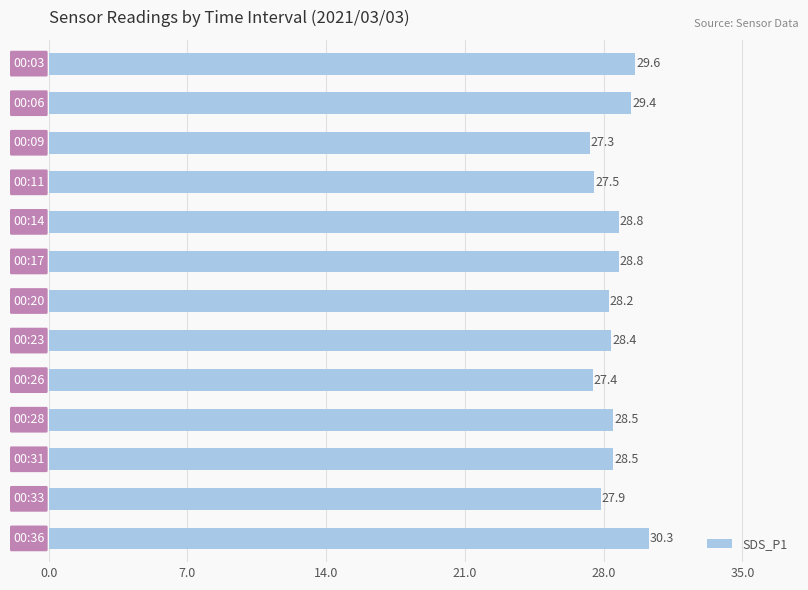

How many values are below 28?

4